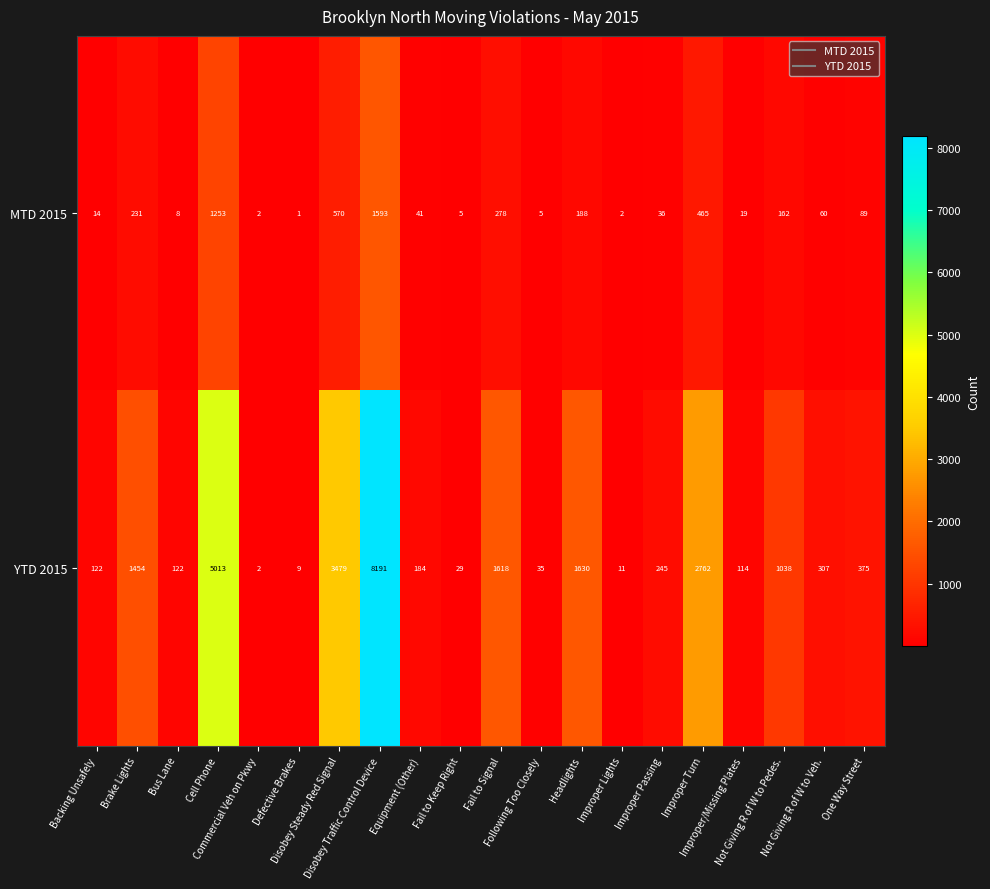

What is the difference between the second highest and minimum values in the YTD 2015 series?

5011